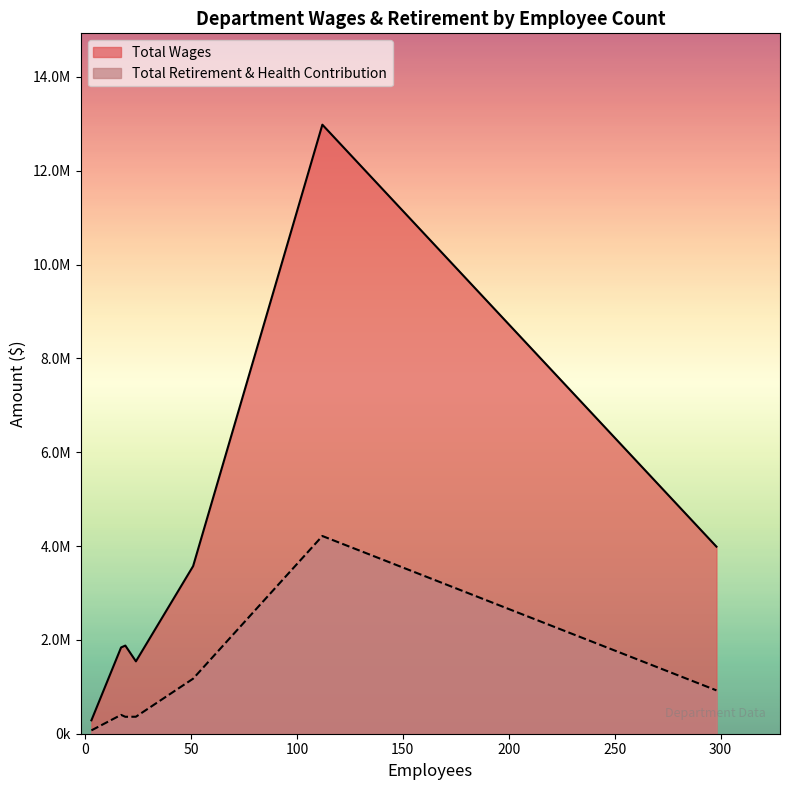

Read the Total Wages value at Community & Recreation, to the nearest 10.

3987800